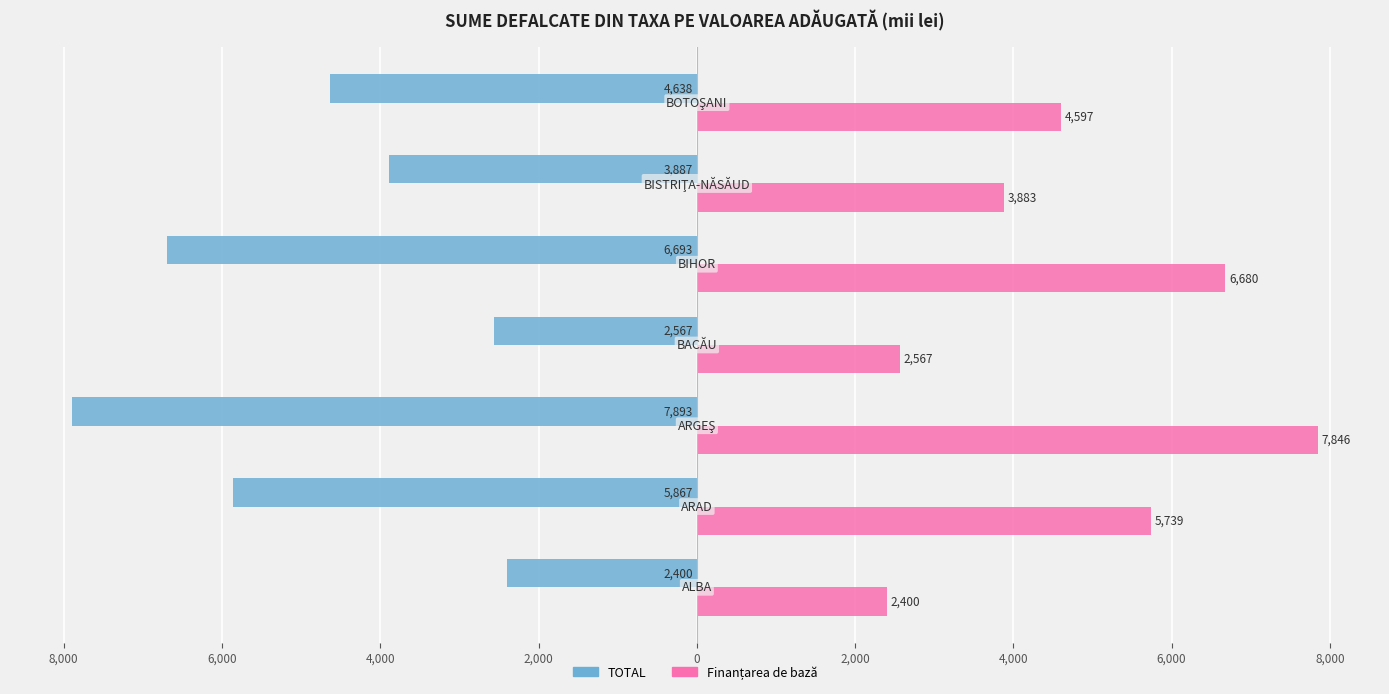

What is the average value of the TOTAL series?

-4849